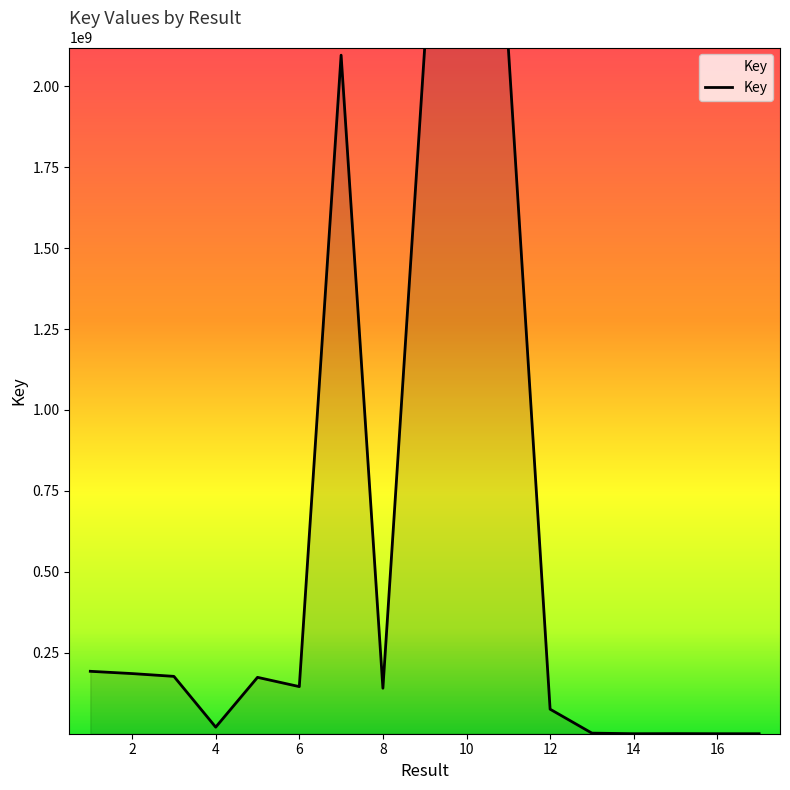

What is the maximum value shown in the chart?

2119438824